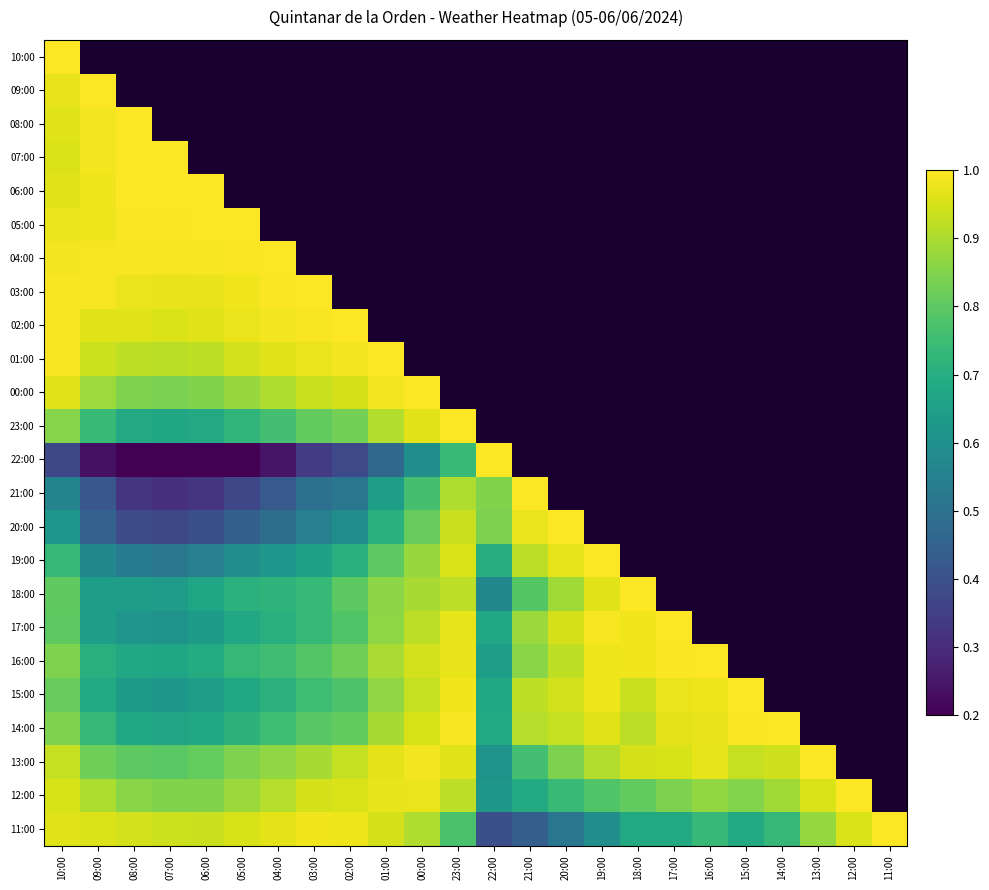

At which label does 01:00 reach its minimum?

07:00